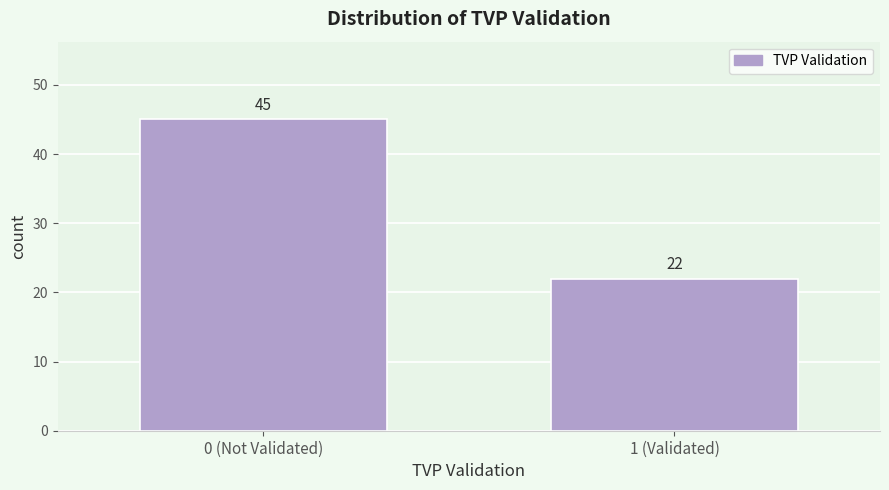

Reading left to right, transcribe all the data shown in this chart.

0 (Not Validated)=45	1 (Validated)=22